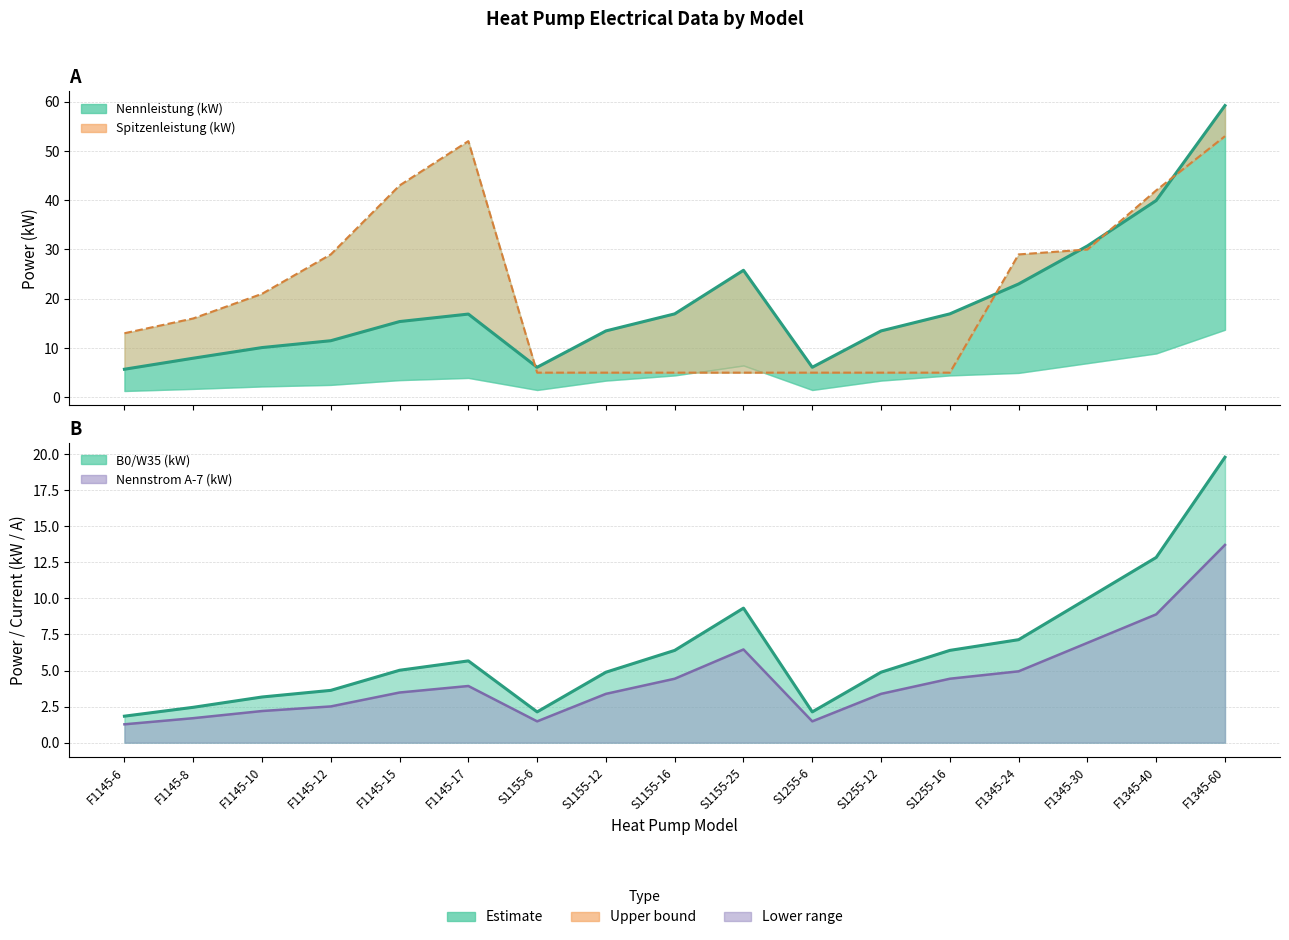

The B0/W35 (kW) series shows 2.7 at F1145-6. True or false?

False